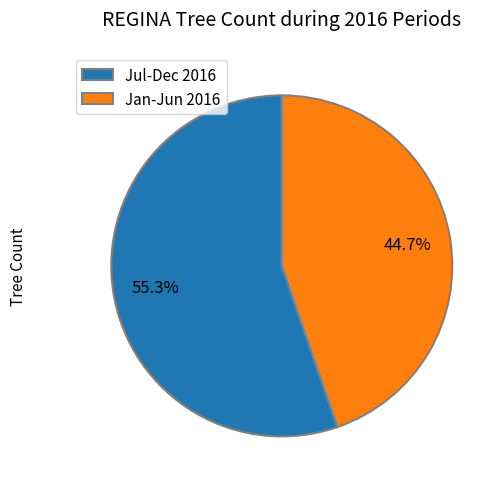

What is the majority slice?

Jul-Dec 2016